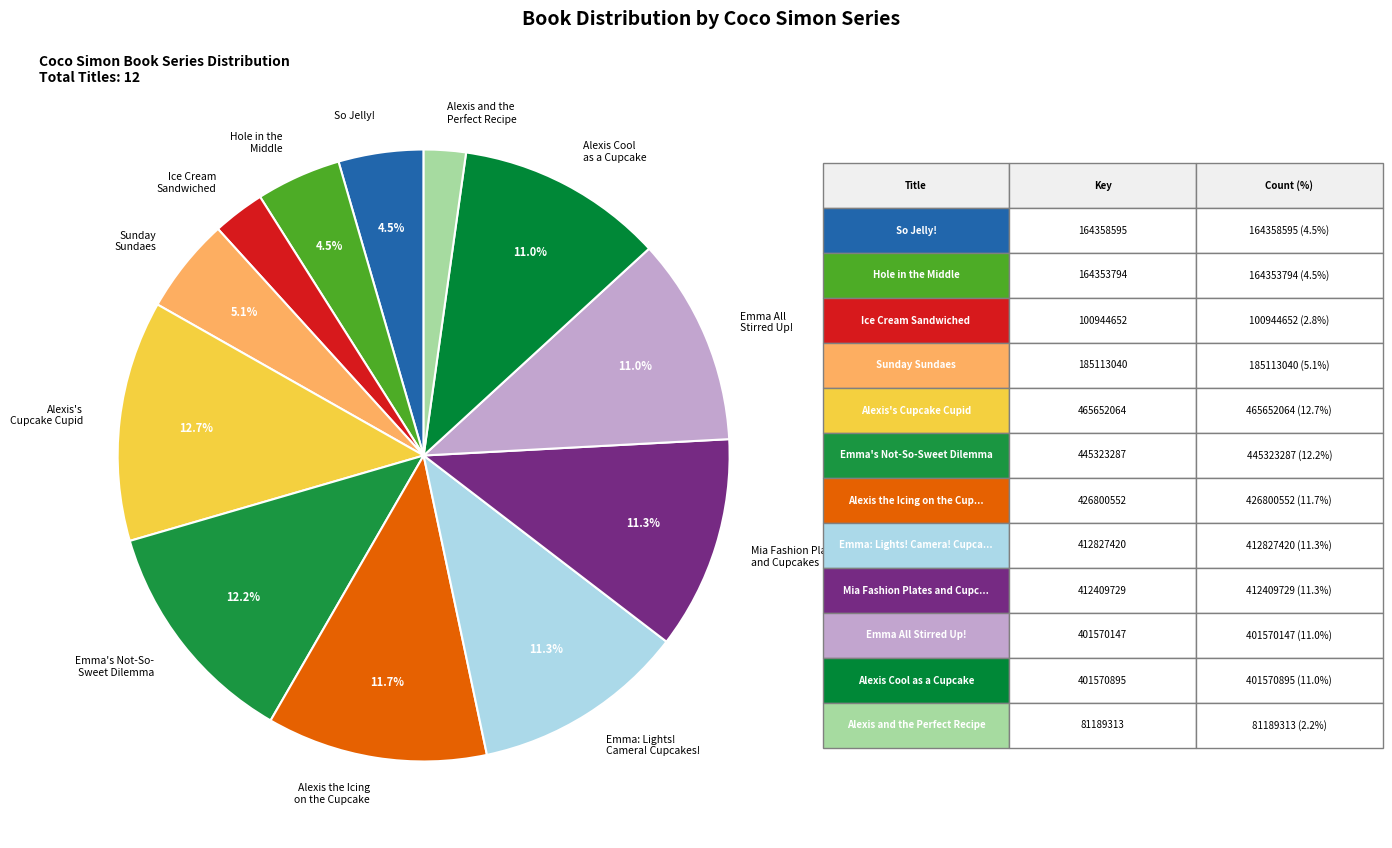

What is the ratio of the value at So Jelly! to the value at Sunday Sundaes?

0.9